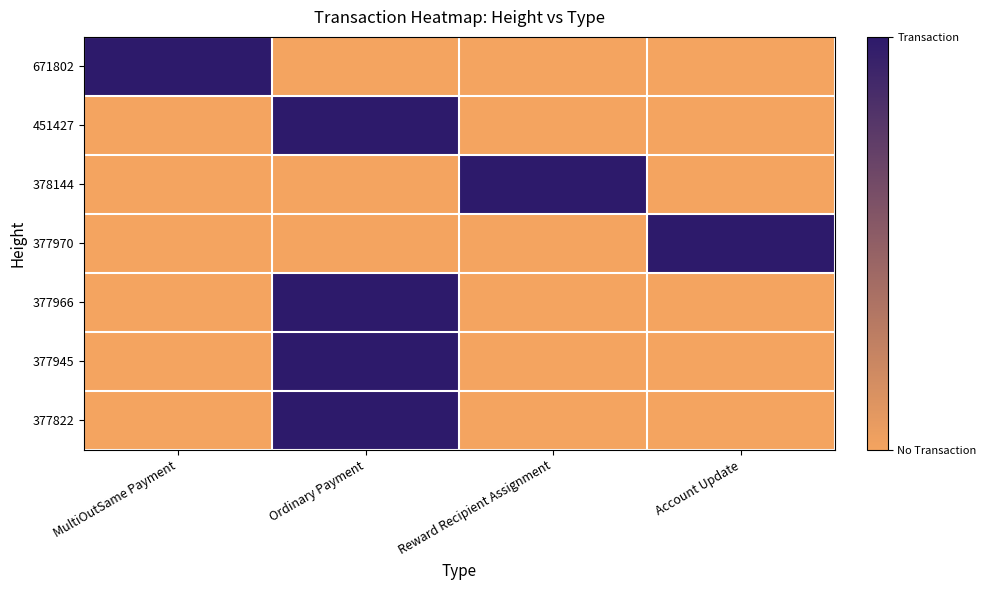

Which label corresponds to the largest value in the chart?

MultiOutSame Payment